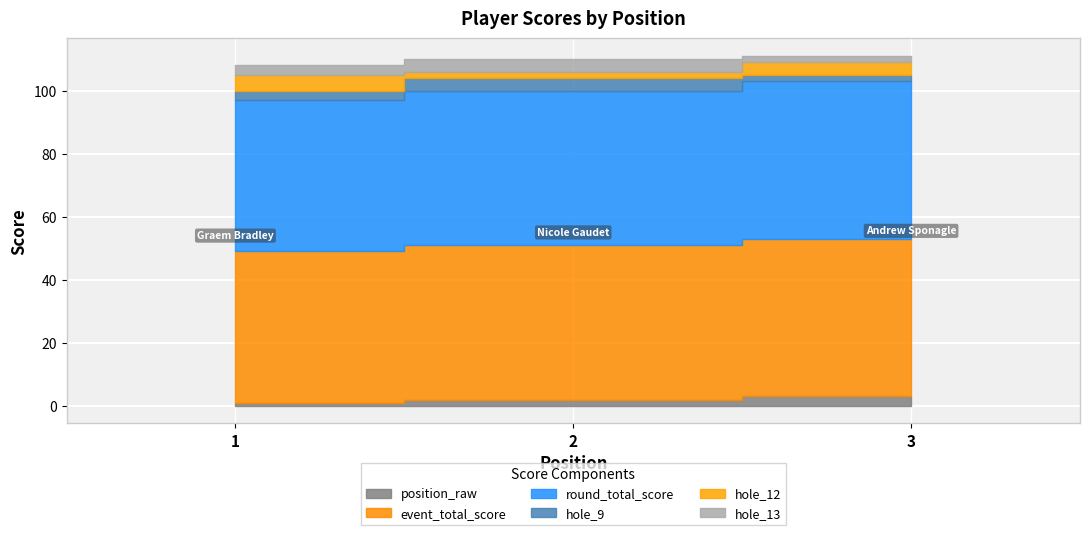

True or false: hole_13 has a value of 3 at 1.

True